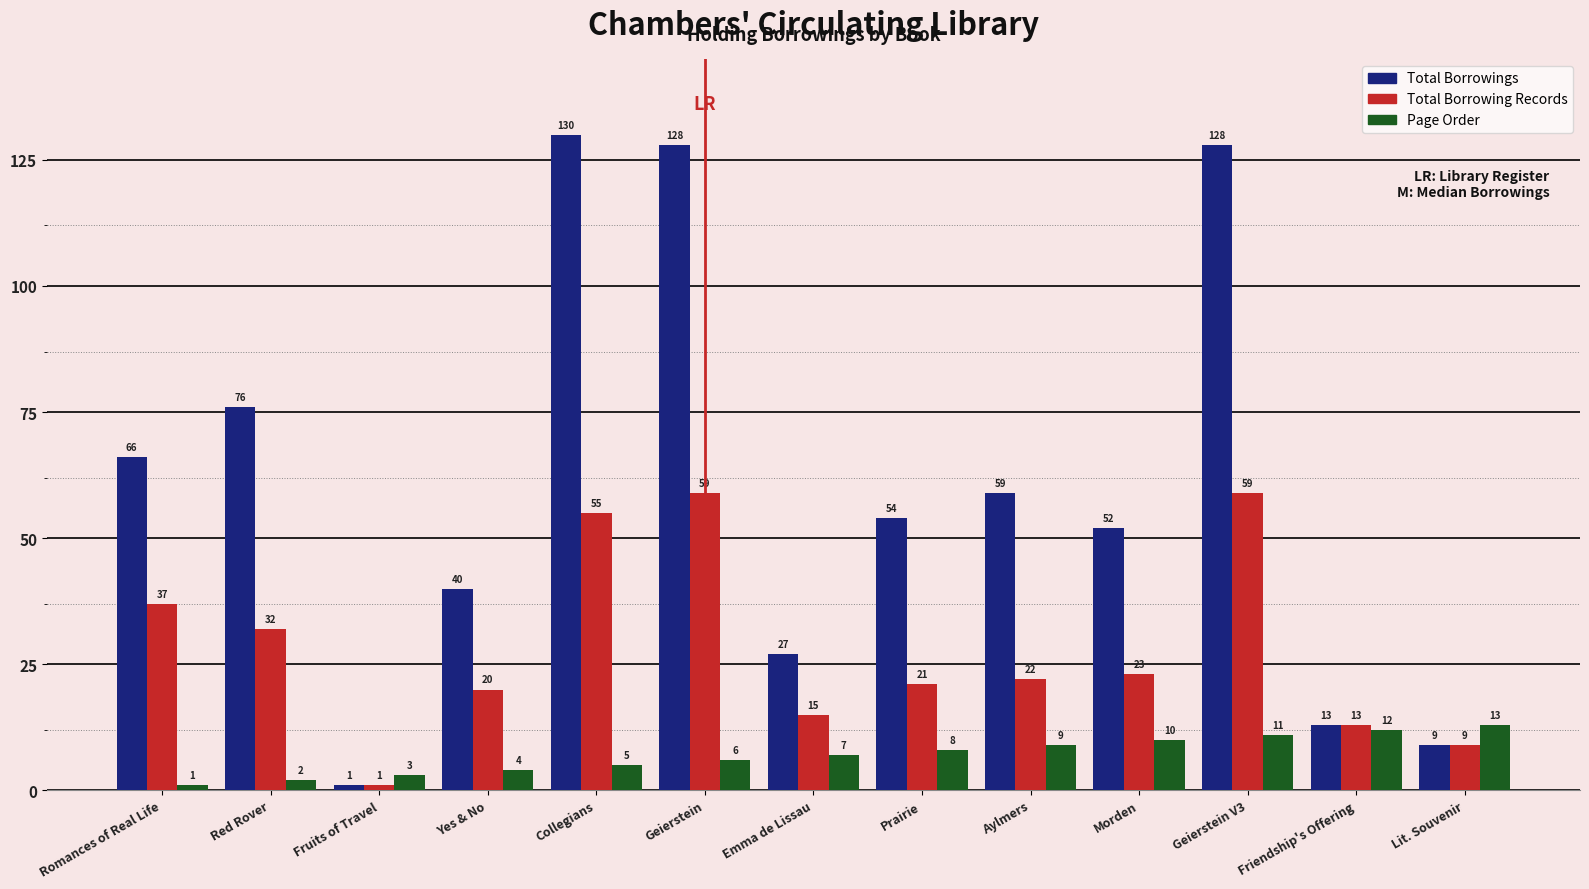

Is the value of Total Borrowing Records at Romances of Real Life greater than the value of Page Order at Geierstein?

Yes